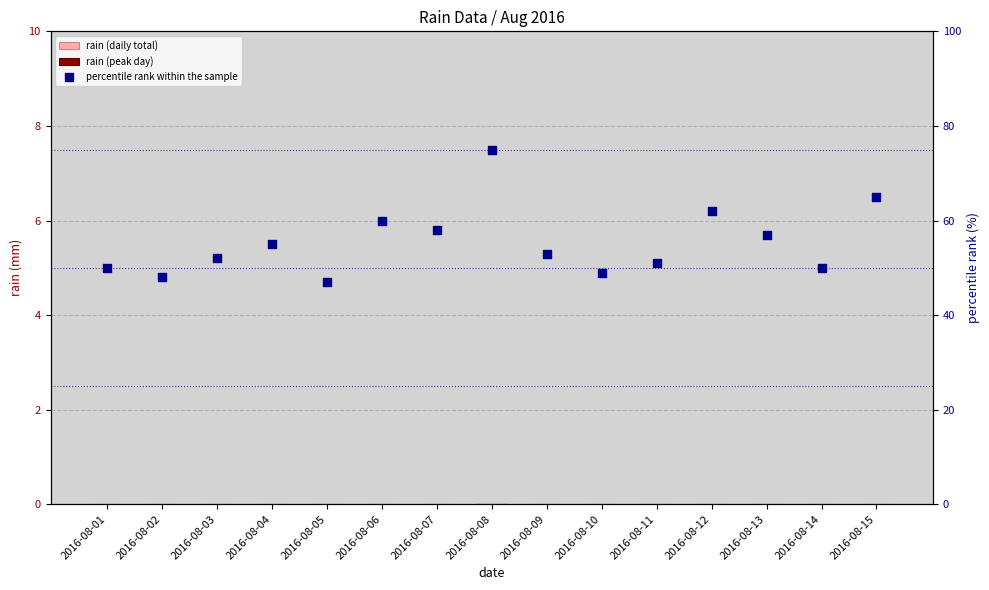

What are all the series names shown in the legend?

rain (daily total), percentile rank within the sample